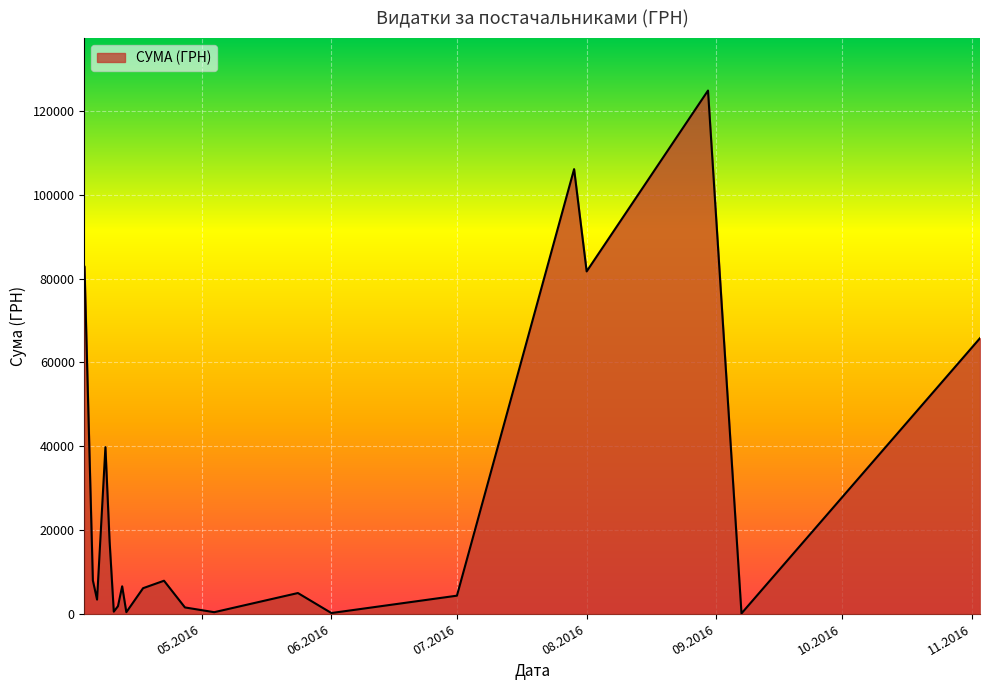

What is the difference between the maximum and minimum values?

124820.3